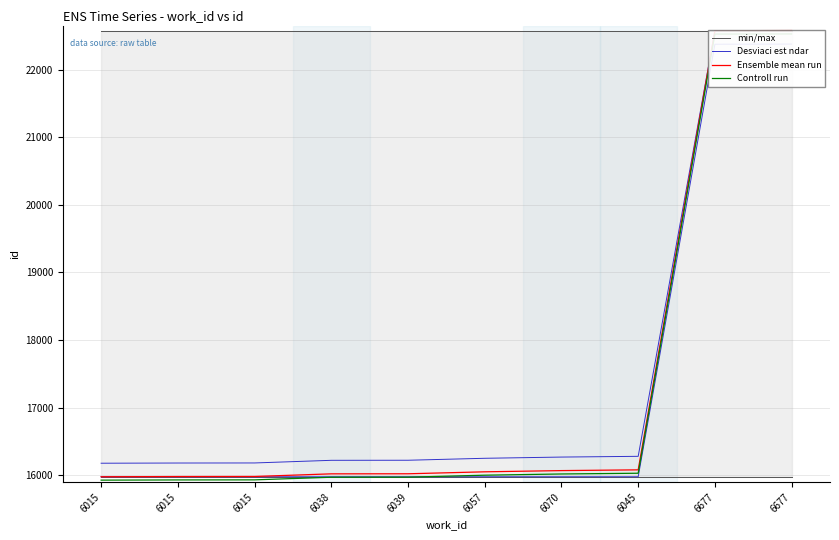

Reading left to right, what are all the values shown in this chart?

min/max: 15979	15979	15979	15979	15979	15979	15979	15979	15979	15979
Desviaci est ndar: 16179	16182	16183	16222	16223	16252	16270	16281	22576	22576
Ensemble mean run: 15979	15982	15983	16022	16023	16052	16070	16081	22574	22576
Controll run: 15929	15932	15933	15972	15973	16002	16020	16031	22524	22526